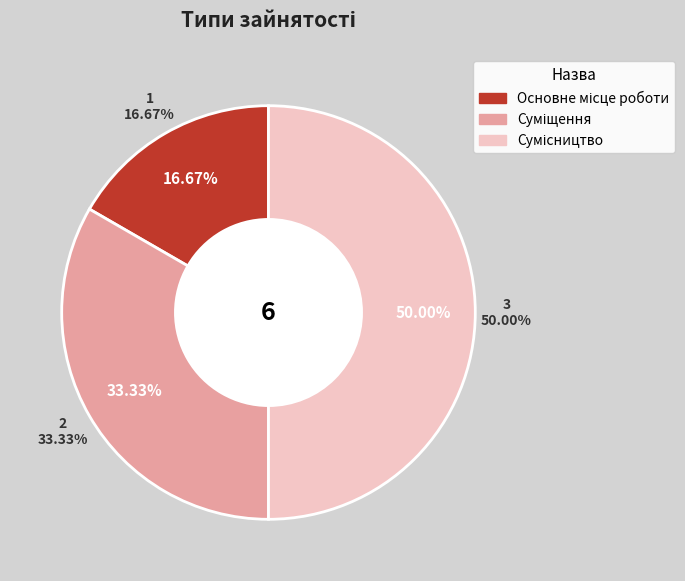

Rank the categories by value from highest to lowest.

Сумісництво, Суміщення, Основне місце роботи